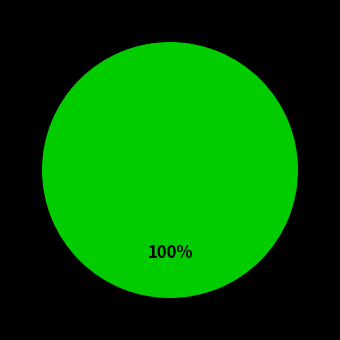

Is it true that Ticket is 1% of the pie?

False